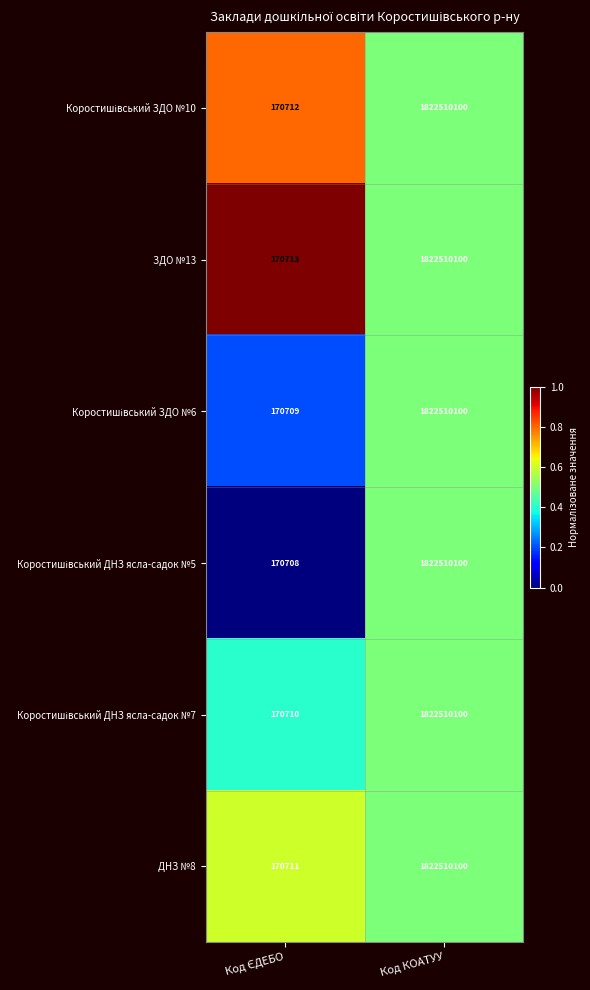

The ЗДО №13 series shows 2629739745 at Код КОАТУУ. True or false?

False